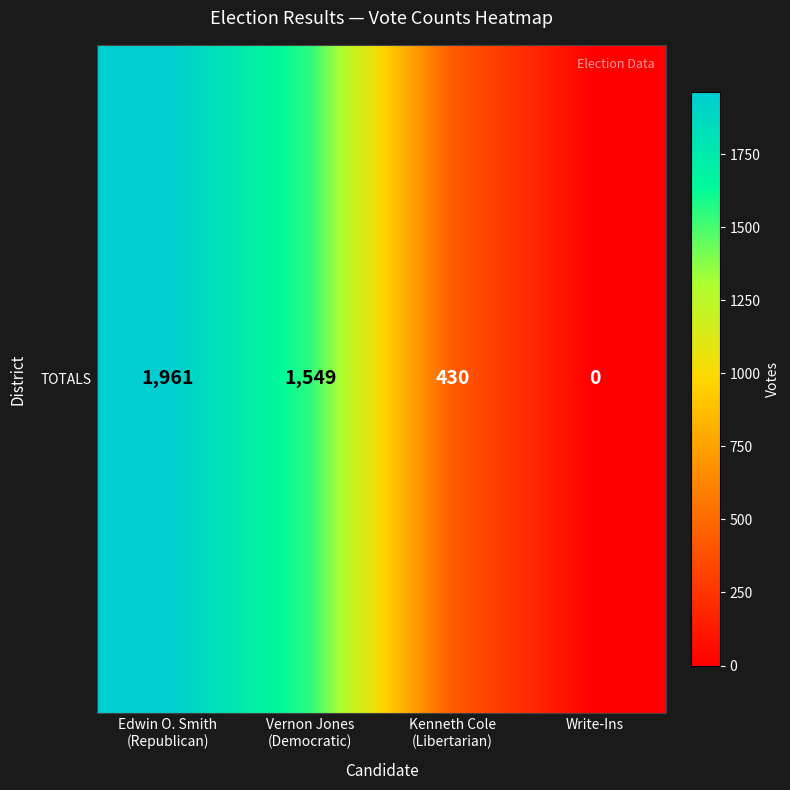

True or false: the data shows 430 at Kenneth Cole
(Libertarian).

True